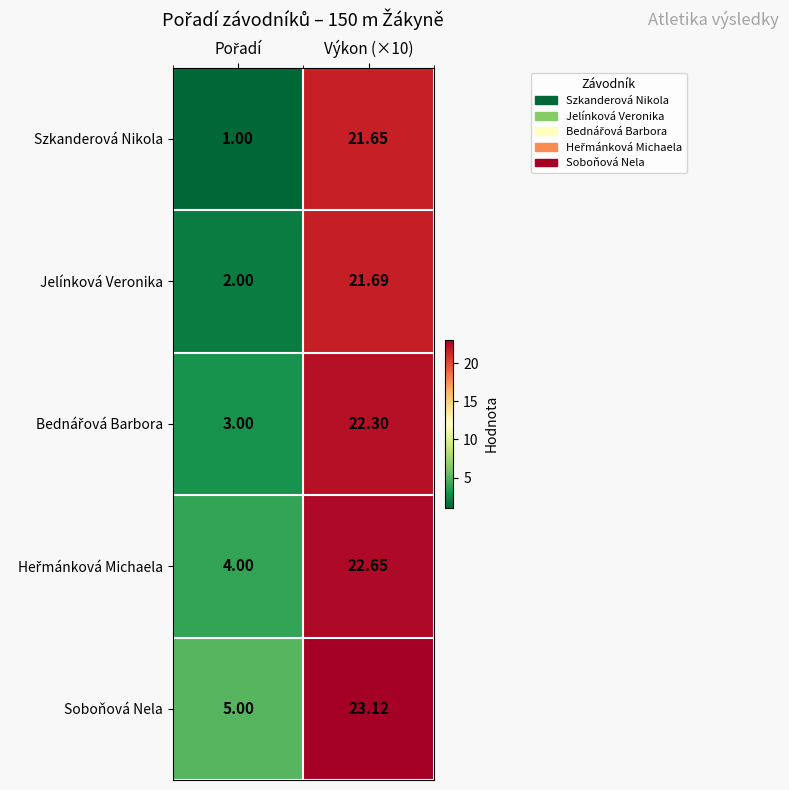

Which series has the largest total across all categories?

Soboňová Nela